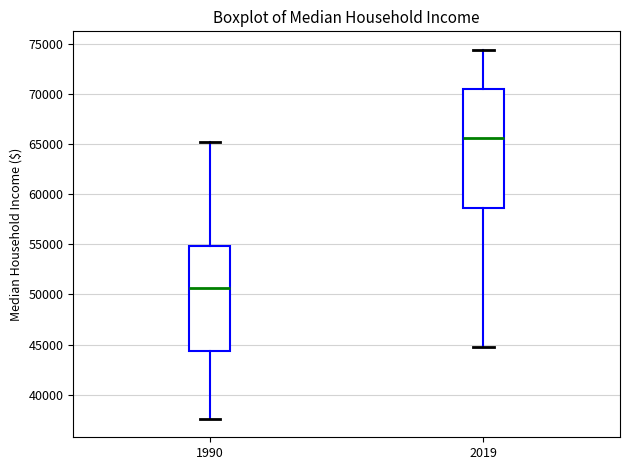

Which box's median line is the lowest?

1990